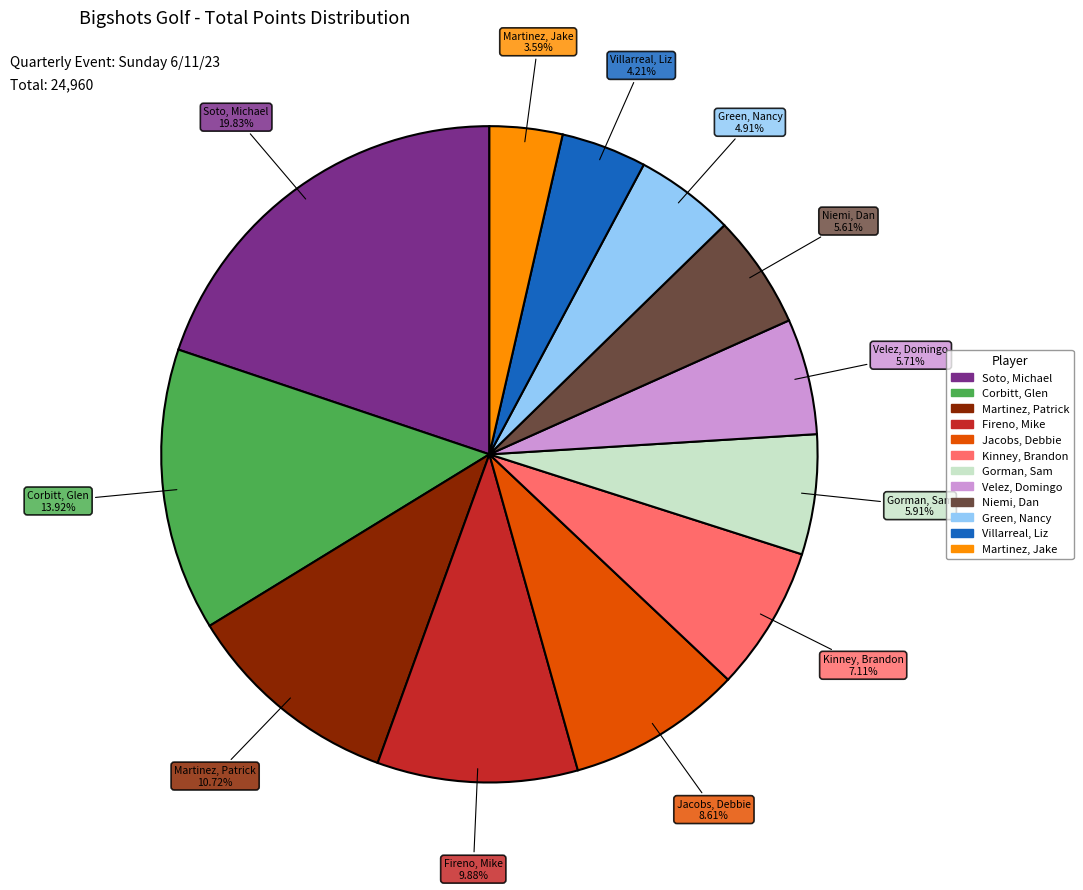

What is the smallest slice in the pie chart?

Martinez, Jake